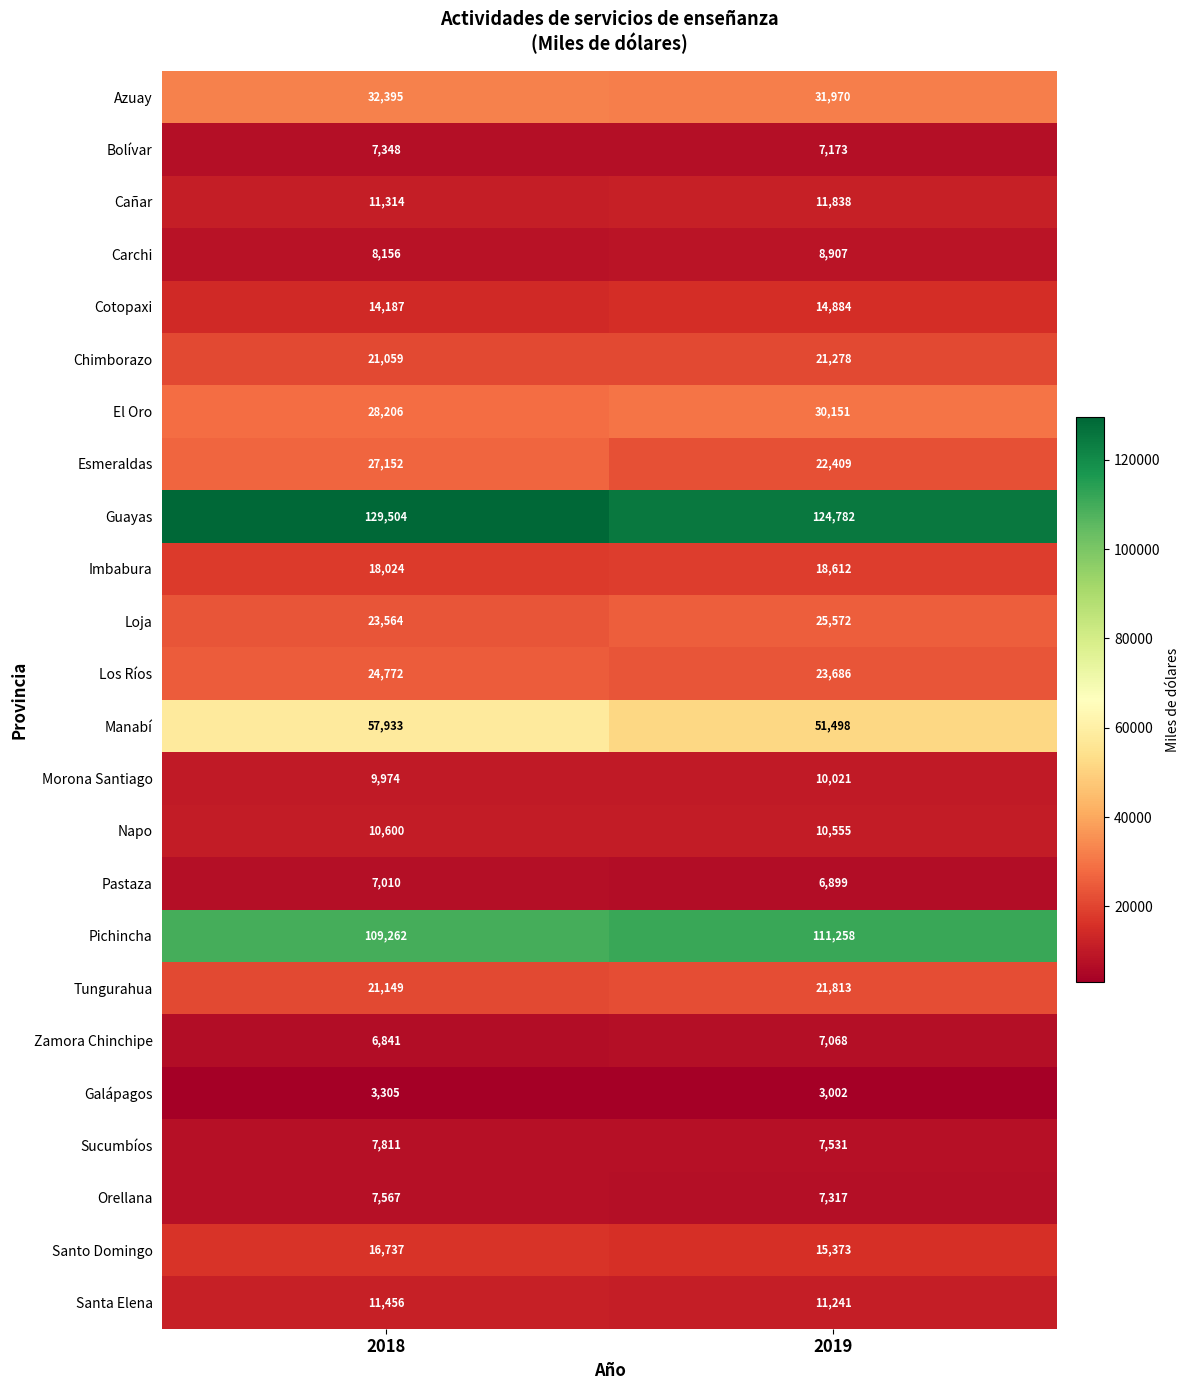

Which series has the largest total across all categories?

Guayas